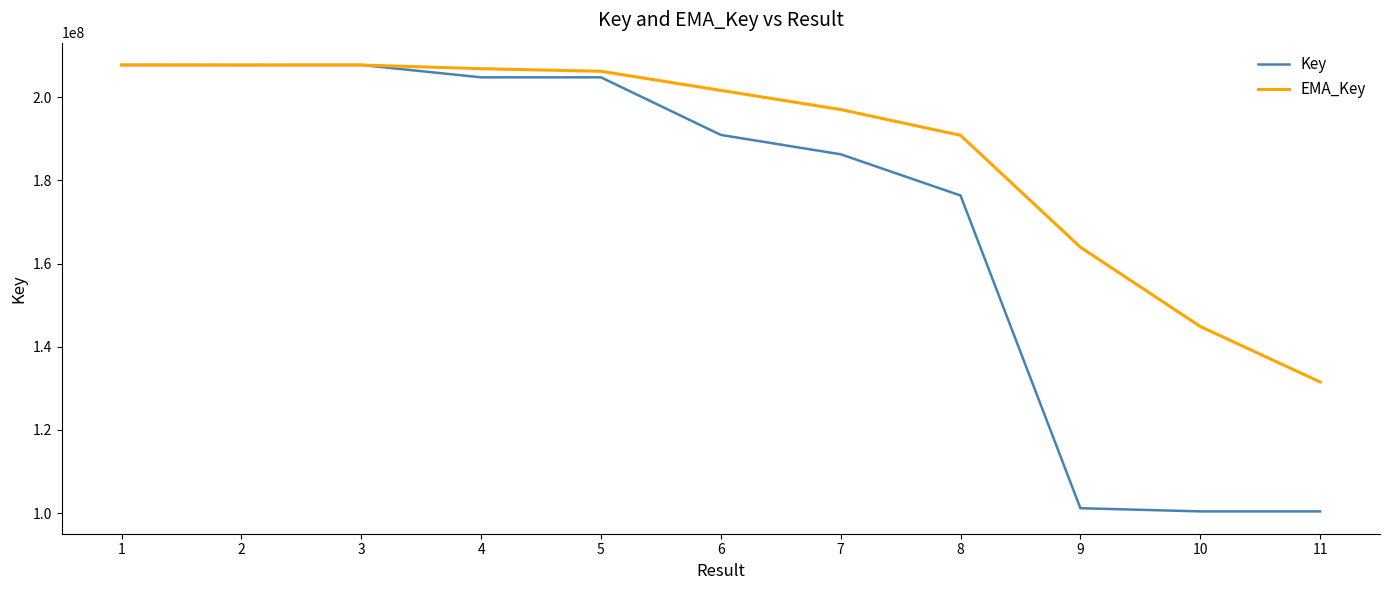

What is the approximate value of EMA_Key at 11?

131538318.0